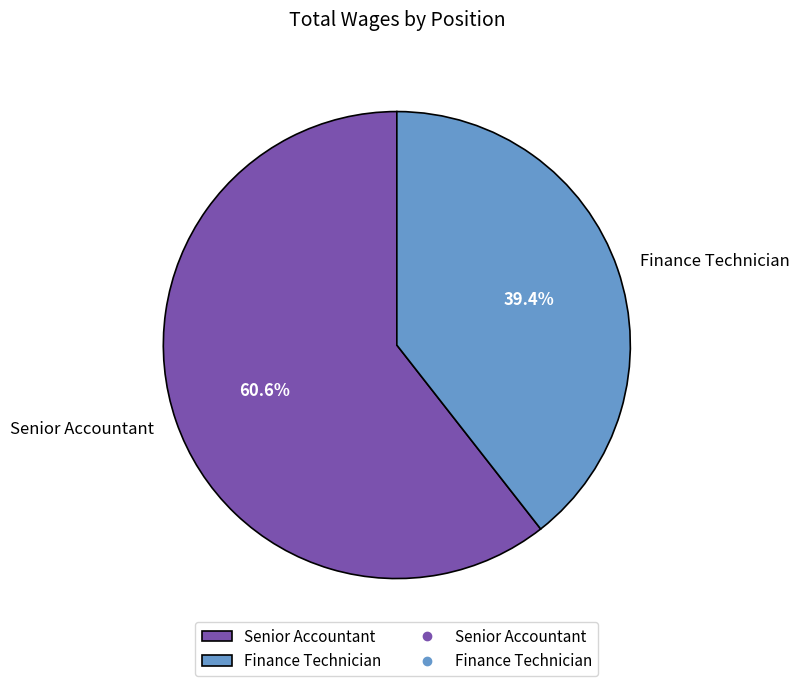

To the nearest percent, what is the average slice percentage?

50%